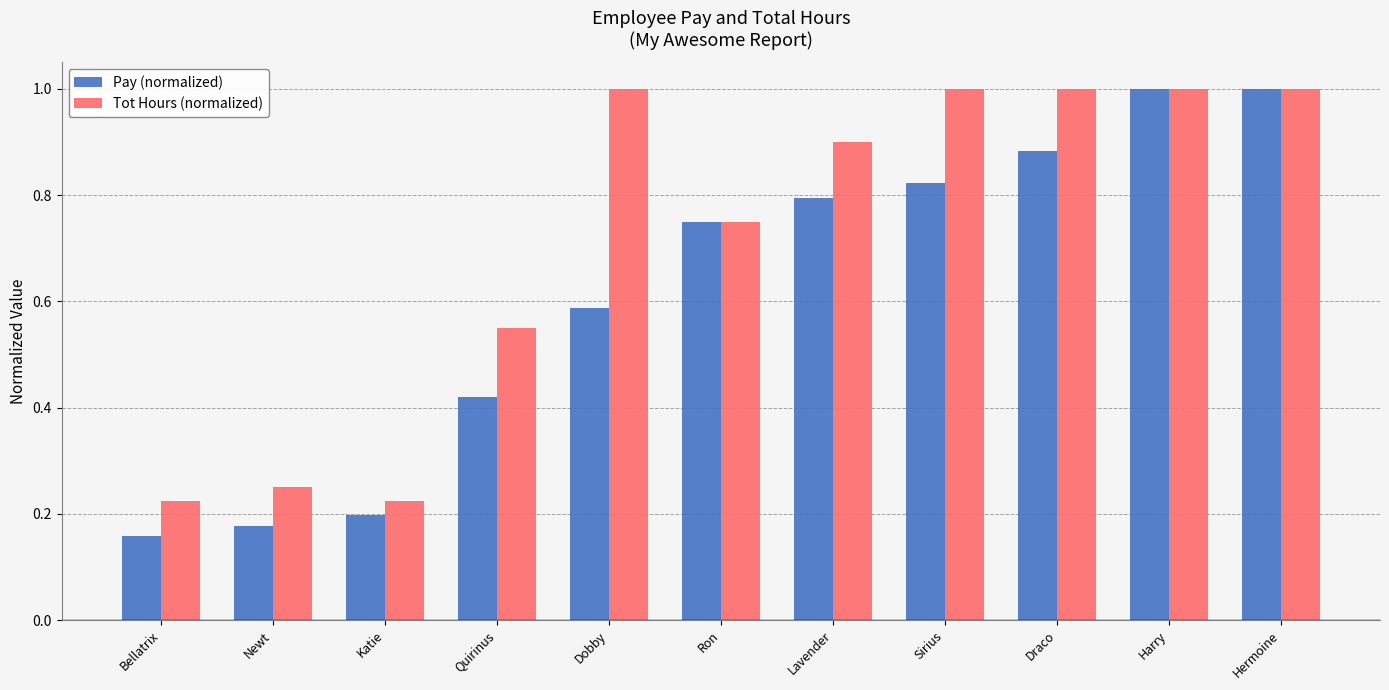

Is it true that Tot Hours (normalized) equals 1.7 at Draco?

False